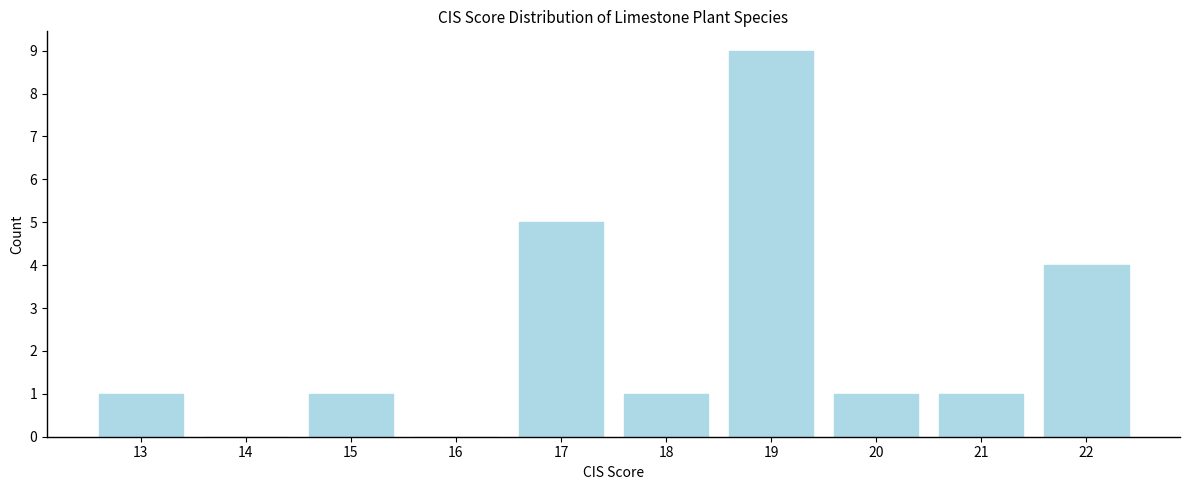

Reading left to right, extract all data points from this chart.

13=1	14=0	15=1	16=0	17=5	18=1	19=9	20=1	21=1	22=4